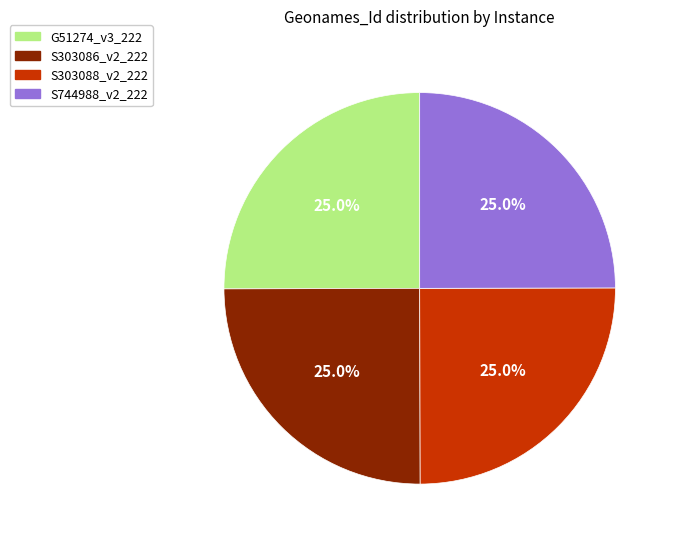

How many segments does this pie chart have?

4